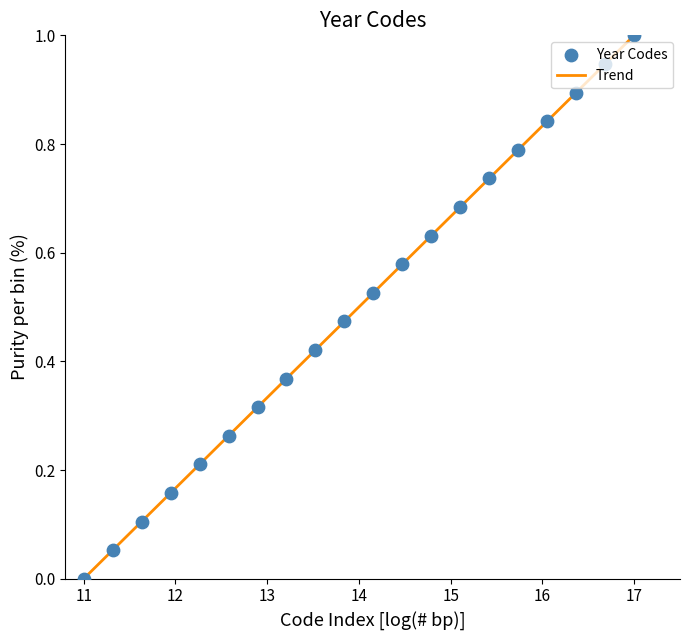

What is the greatest value displayed?

1.0